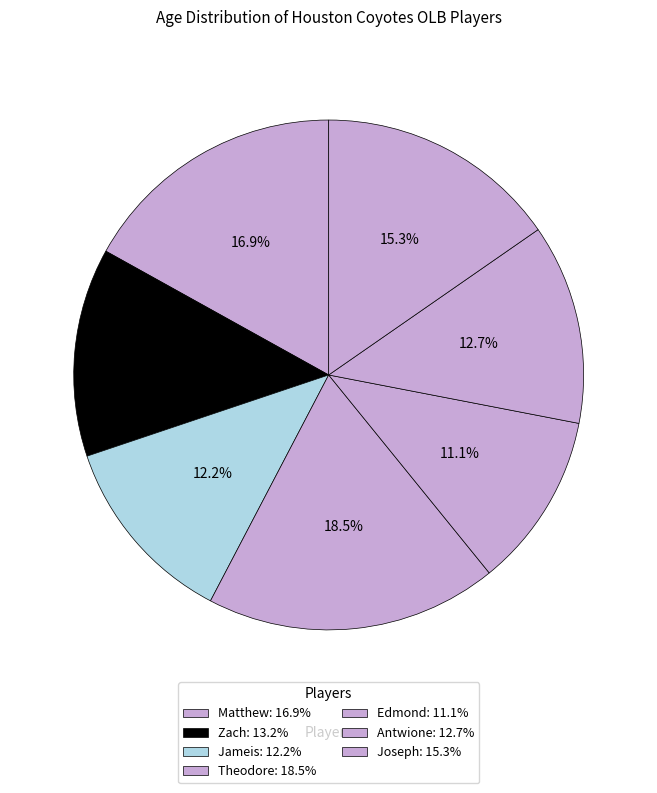

Rank the categories by value from highest to lowest.

Theodore, Matthew, Joseph, Zach, Antwione, Jameis, Edmond